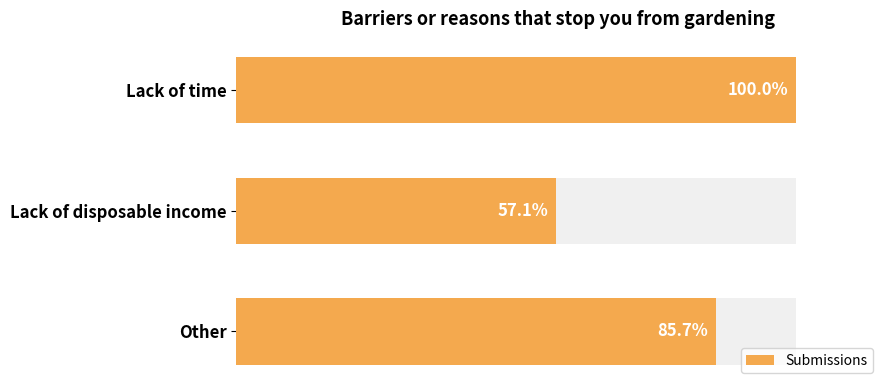

How many bars are there in total?

3